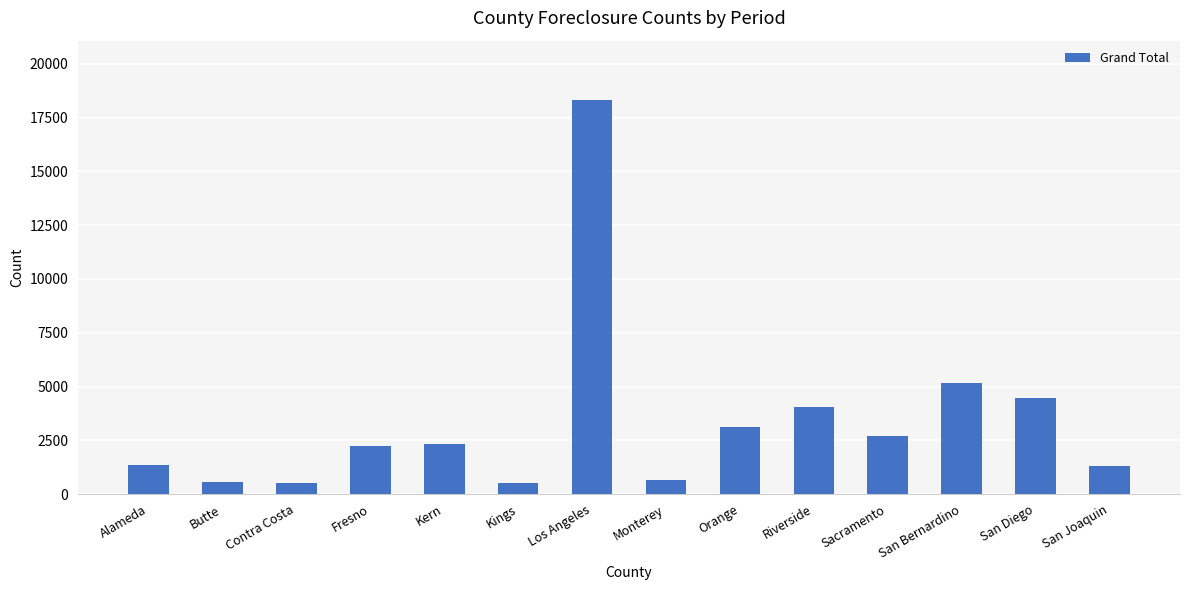

What is the value of the 13th bar from the left?

4478